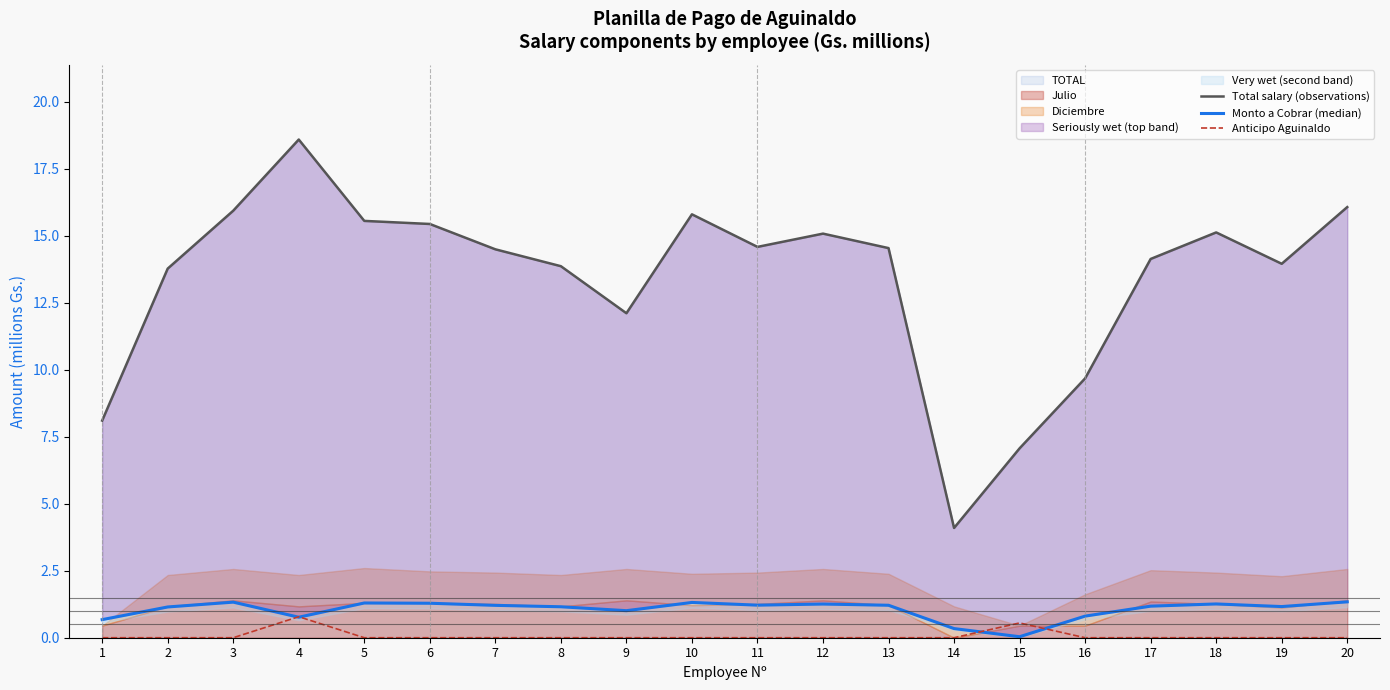

What is the spread (max minus min) of values at 15?

7.0